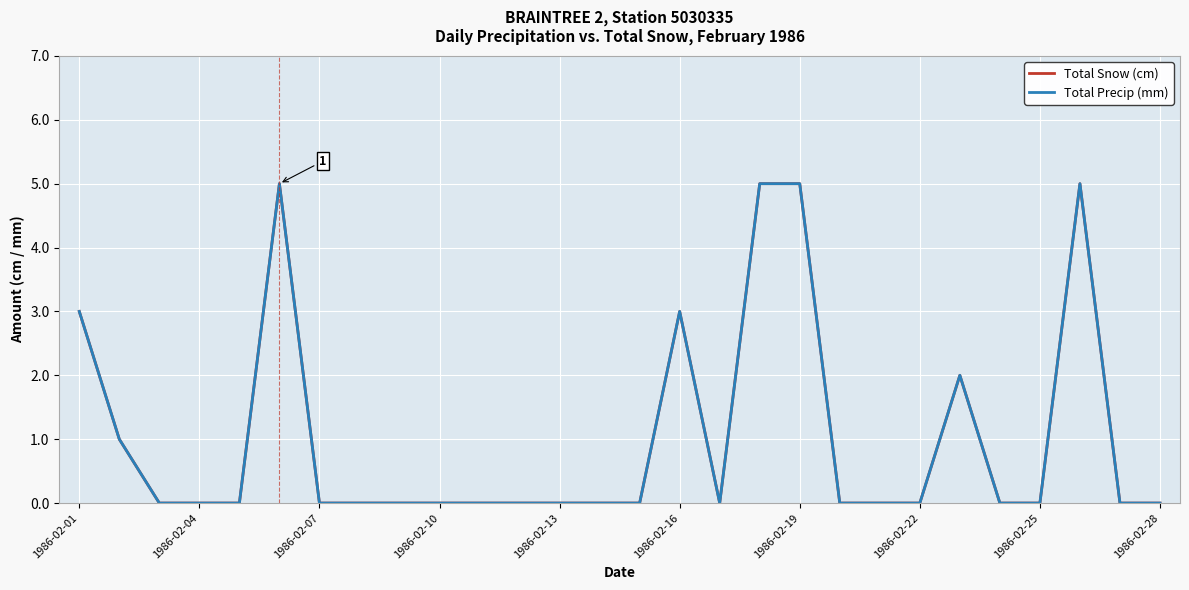

Is this an area chart (filled region under the line)?

No